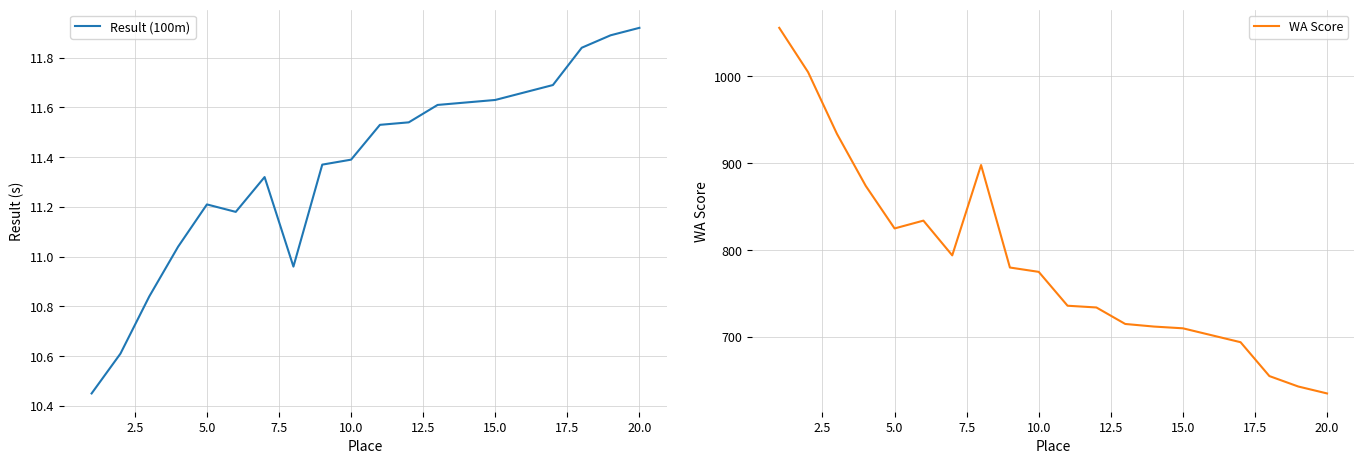

Is it true that WA Score equals 635 at 20.0?

True